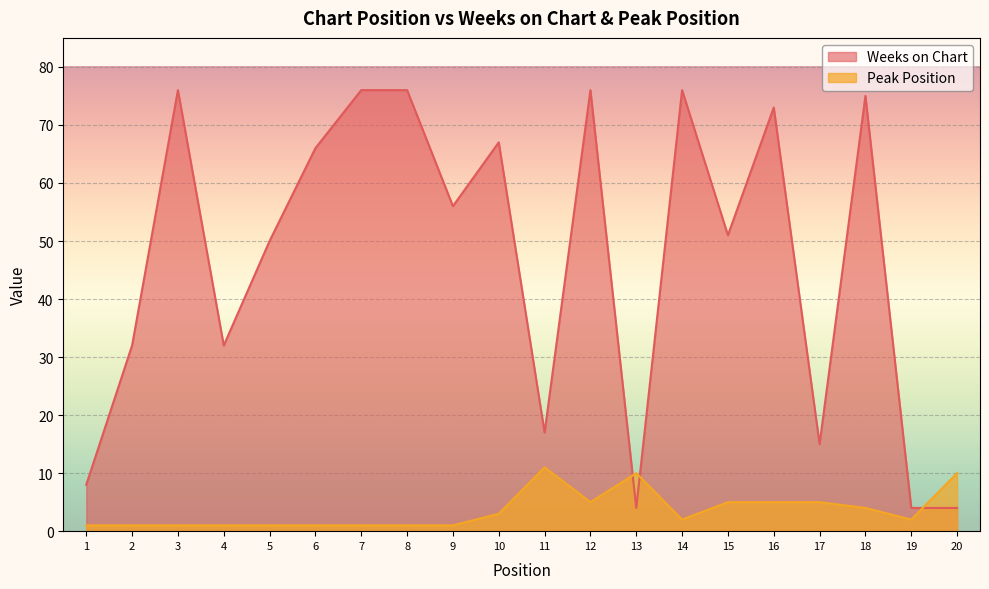

At which label does Weeks on Chart reach its peak?

3